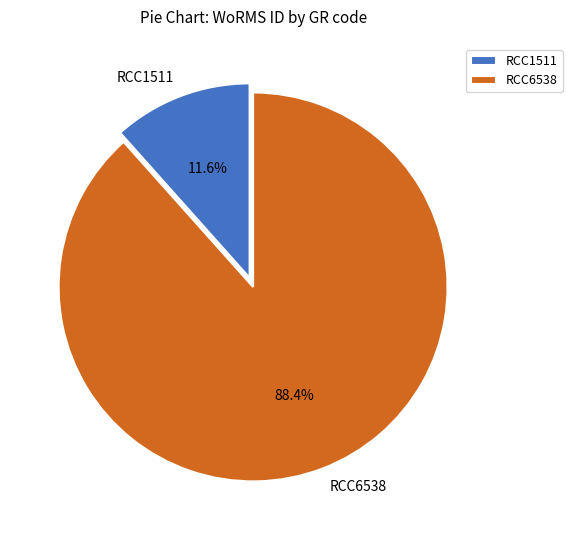

To the nearest percent, what is the difference between the largest and smallest slice percentages?

77%